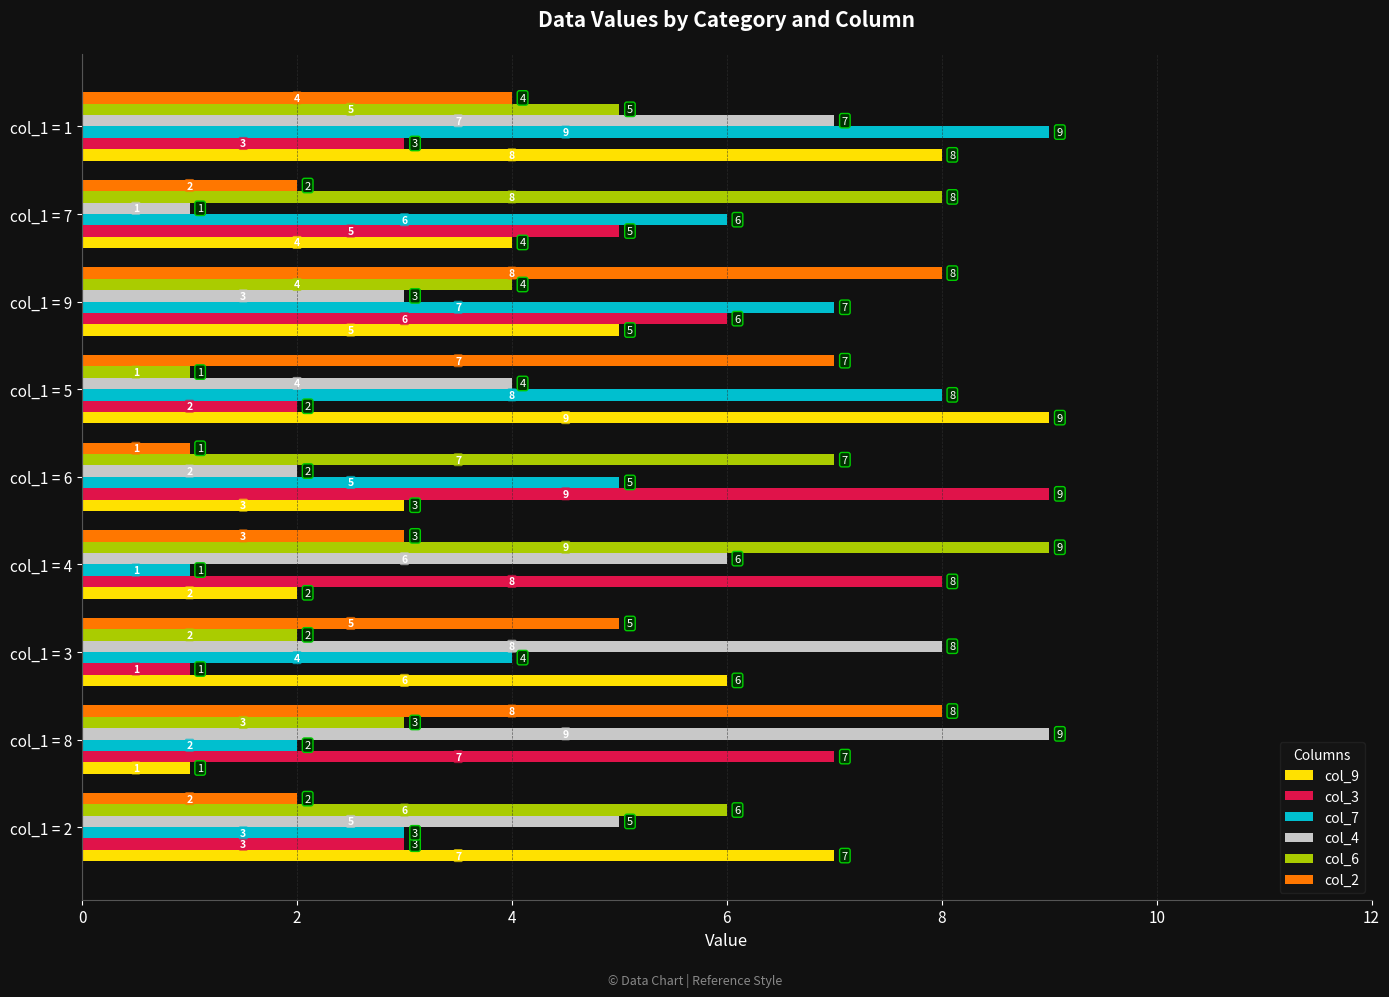

Rank the series at col_1 = 9 from lowest to highest value.

col_4, col_6, col_9, col_3, col_7, col_2